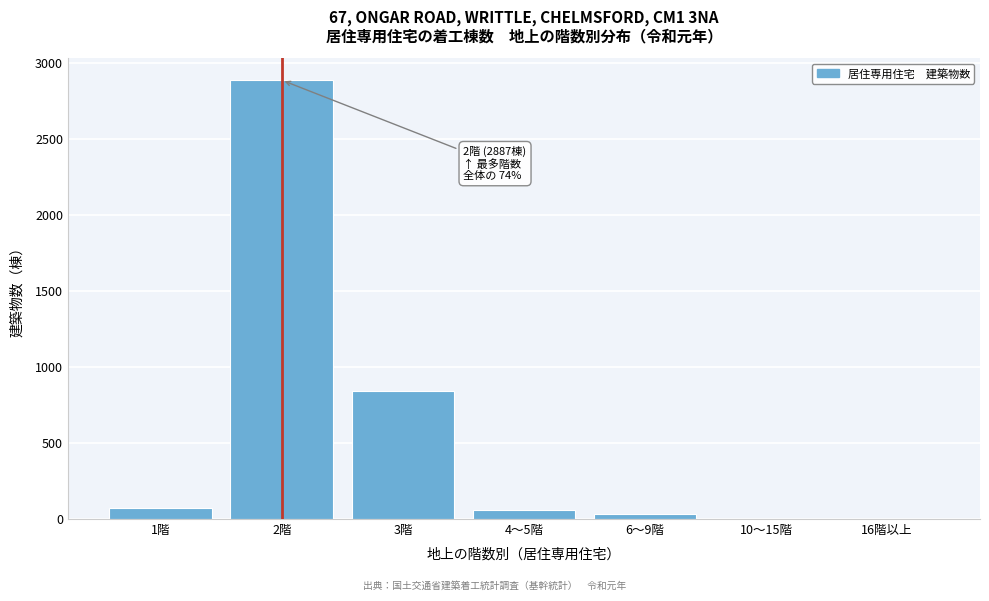

Approximately how many times larger is the value at 2階 compared to 3階?

3.4